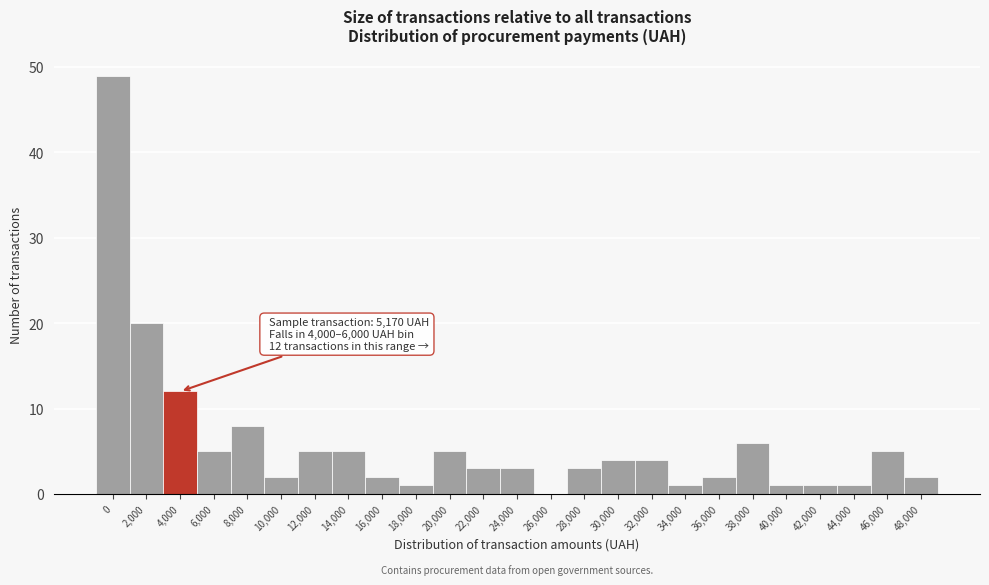

Reading left to right, list all the values displayed in this chart.

0=49	2,000=20	4,000=12	6,000=5	8,000=8	10,000=2	12,000=5	14,000=5	16,000=2	18,000=1	20,000=5	22,000=3	24,000=3	26,000=0	28,000=3	30,000=4	32,000=4	34,000=1	36,000=2	38,000=6	40,000=1	42,000=1	44,000=1	46,000=5	48,000=2